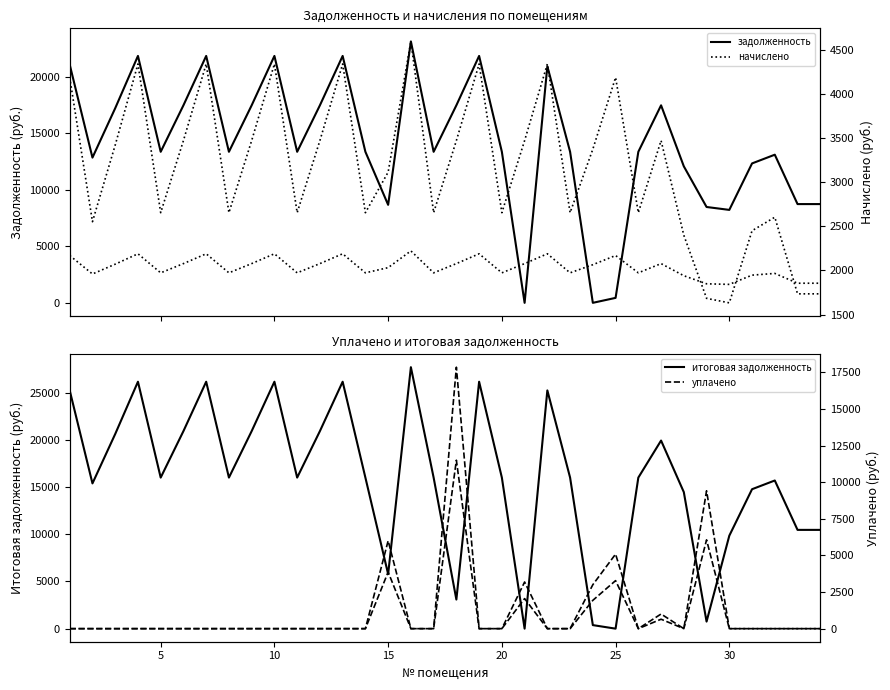

What is the maximum value shown in the chart?

27704.7